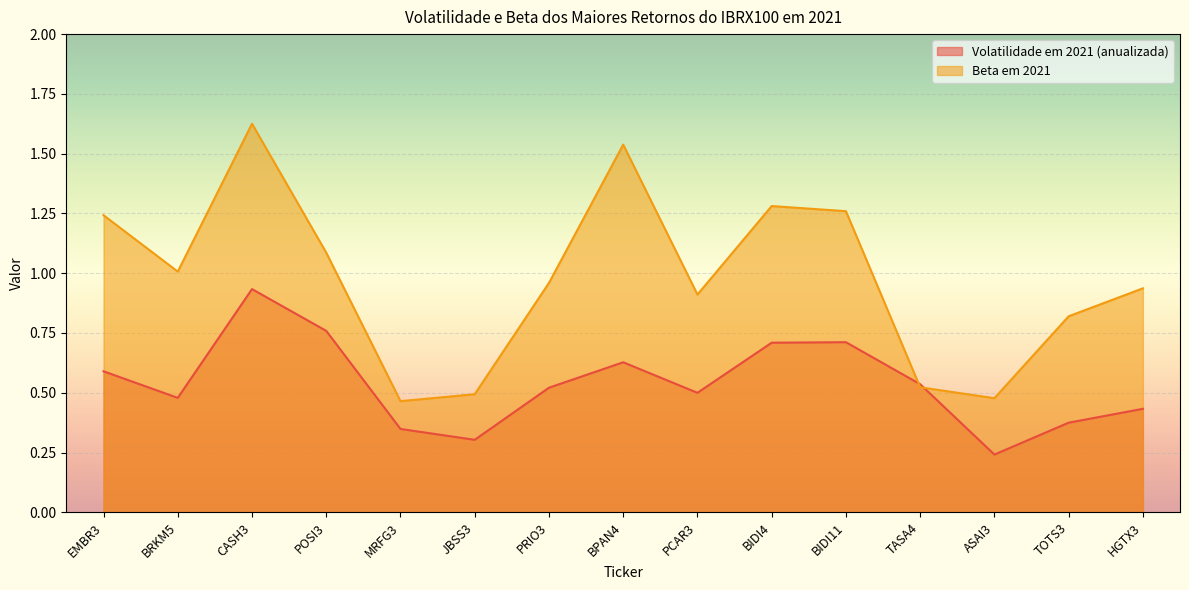

What is the sum of the Volatilidade em 2021 (anualizada) values at BRKM5 and BPAN4?

1.1